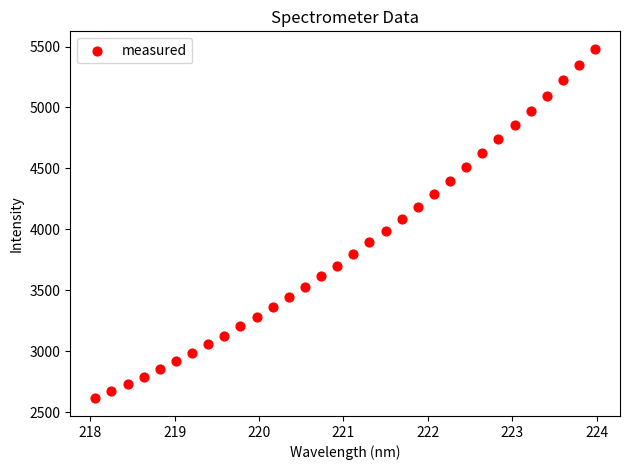

What is the range of X values (max minus min)?

5.9